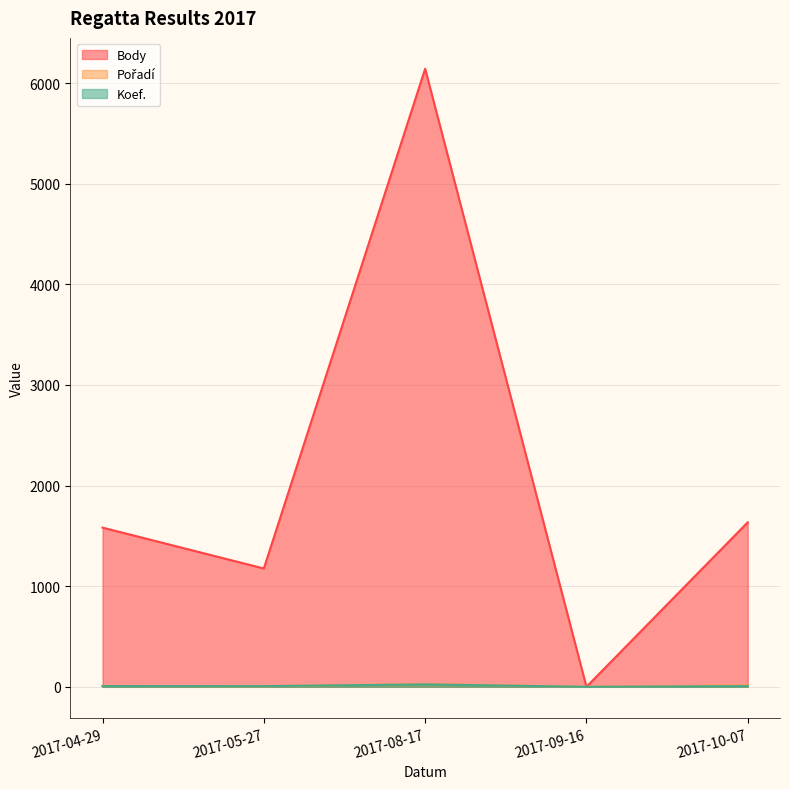

What is the sum of the Body values at 2017-04-29 and 2017-05-27?

2758